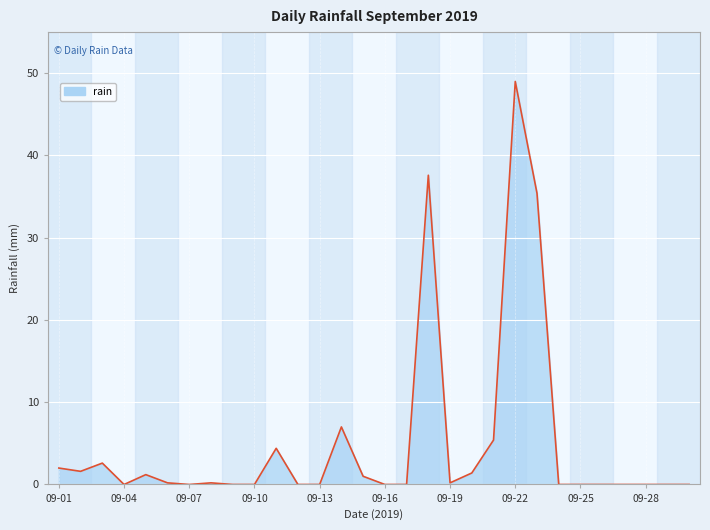

Does the chart display data point markers on the line(s)?

No